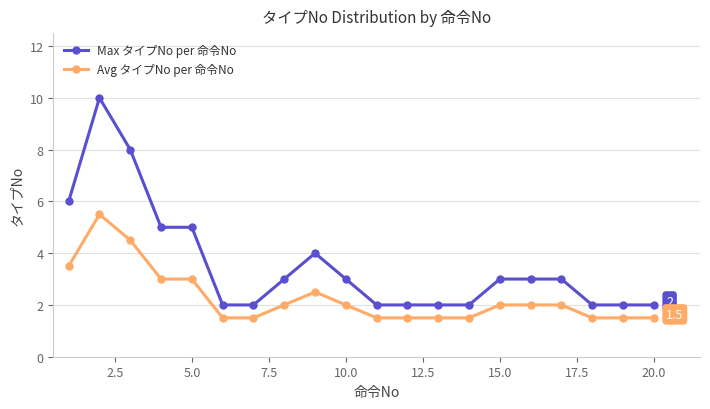

Reading right to left, list all the values displayed in this chart.

Max タイプNo per 命令No: 2.0	2.0	2.0	3.0	3.0	3.0	2.0	2.0	2.0	2.0	3.0	4.0	3.0	2.0	2.0	5.0	5.0	8.0	10.0	6.0
Avg タイプNo per 命令No: 1.5	1.5	1.5	2.0	2.0	2.0	1.5	1.5	1.5	1.5	2.0	2.5	2.0	1.5	1.5	3.0	3.0	4.5	5.5	3.5